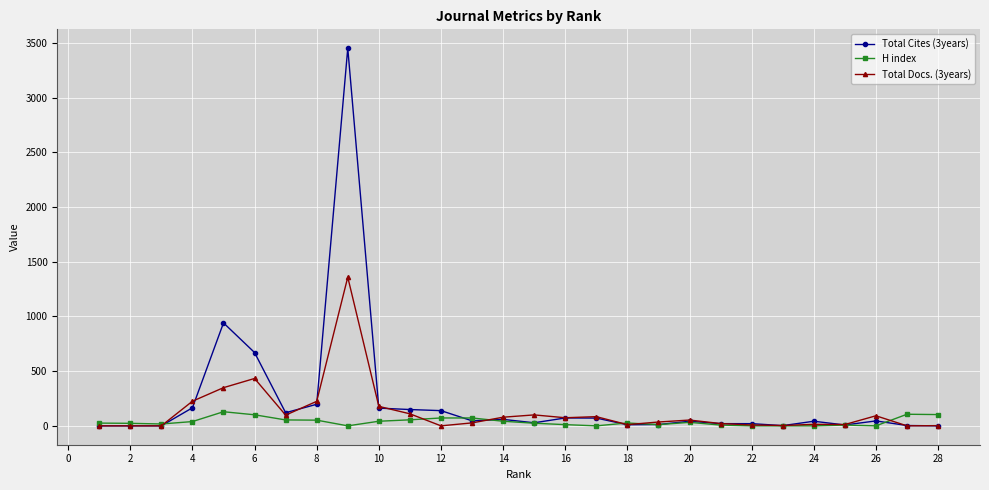

True or false: H index has more than 2 points higher than both neighbors.

True